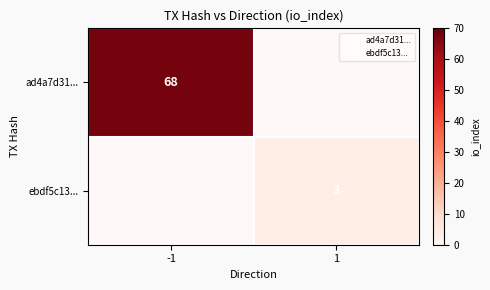

Is it true that ebdf5c13... equals 3 at 1?

True